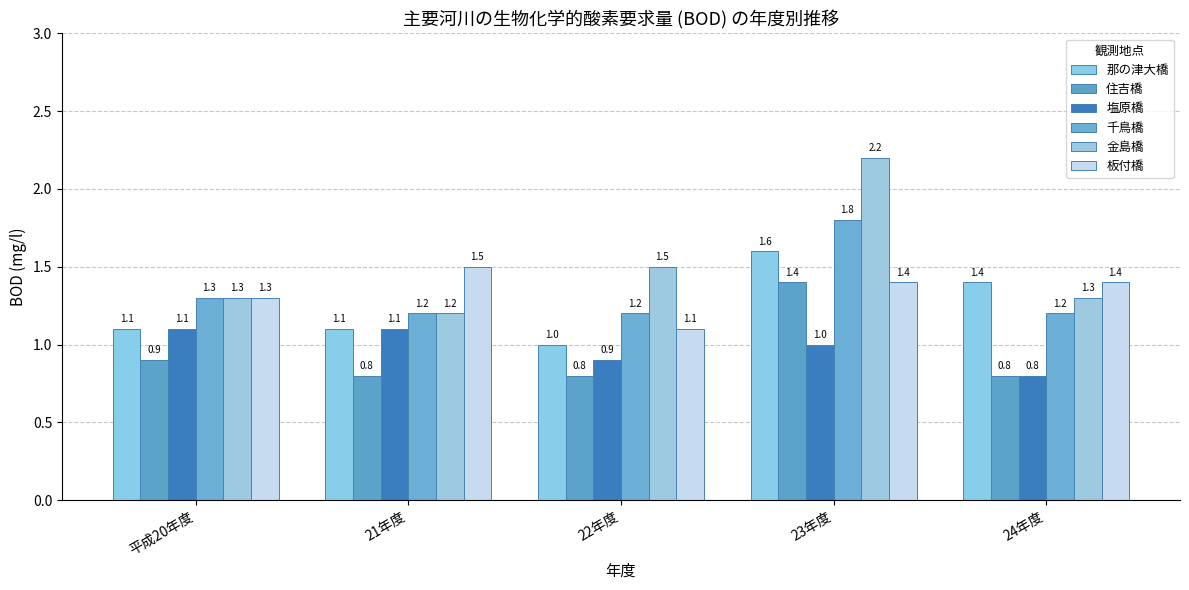

What is the sum of all 住吉橋 values?

4.7